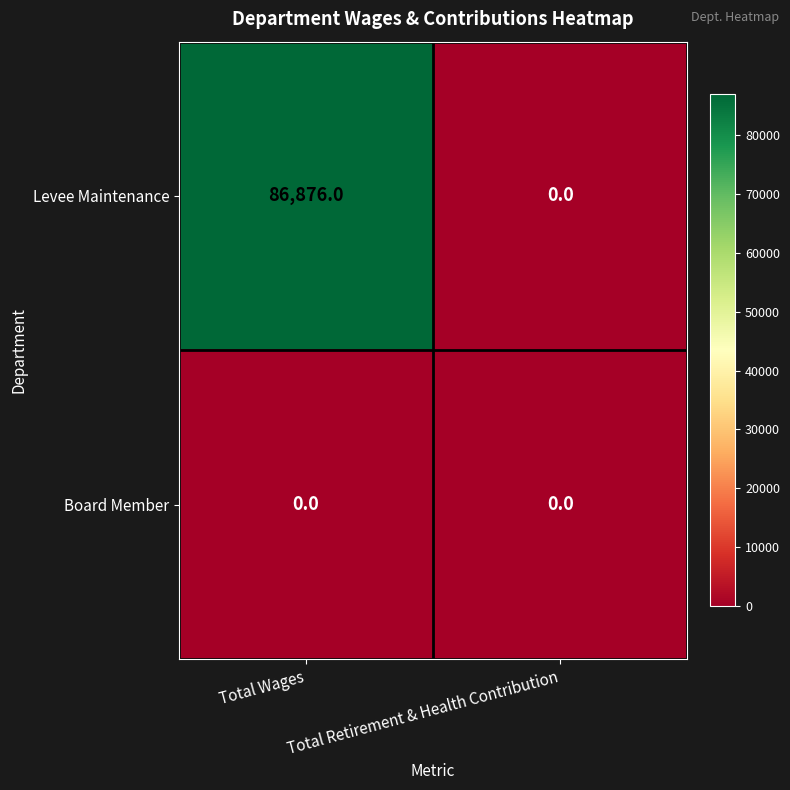

Between Total Wages and Total Retirement & Health Contribution, which series saw the biggest shift?

Levee Maintenance